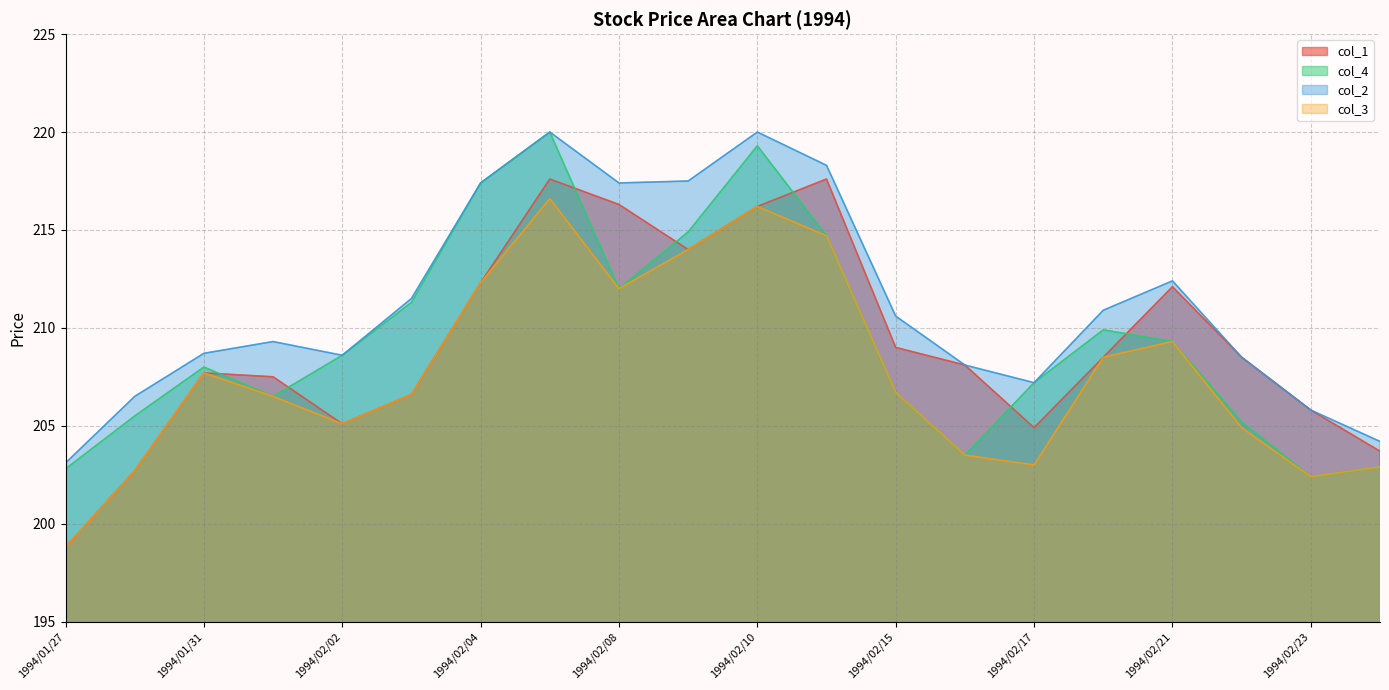

The col_1 series shows 279.6 at 1994/01/27. True or false?

False